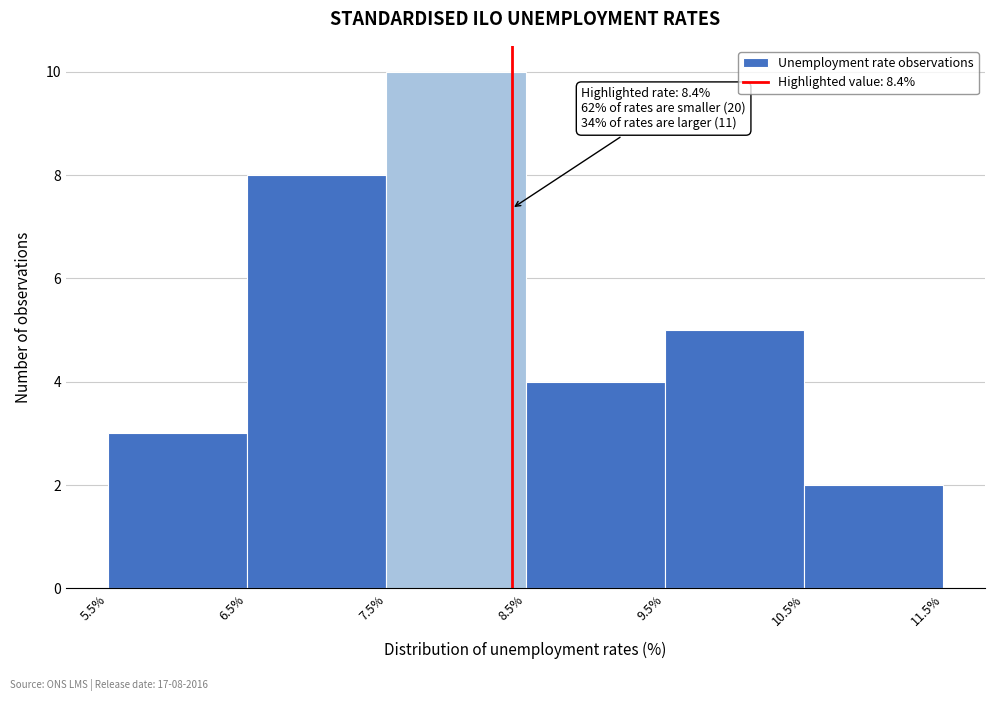

Over which range of the x-axis is the bar tallest?

7.5% to 8.5%